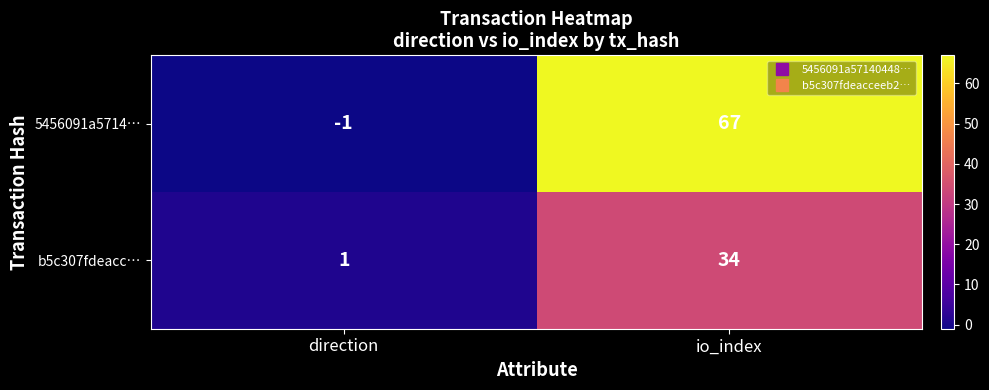

How many distinct data groups are displayed?

2